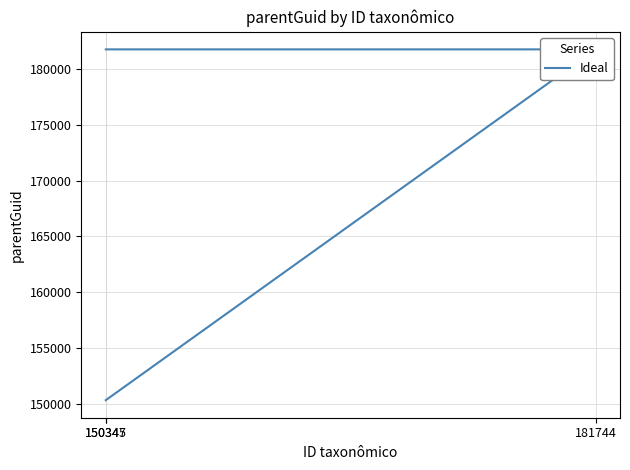

Rank the categories by value from lowest to highest.

150345, 181744, 150347